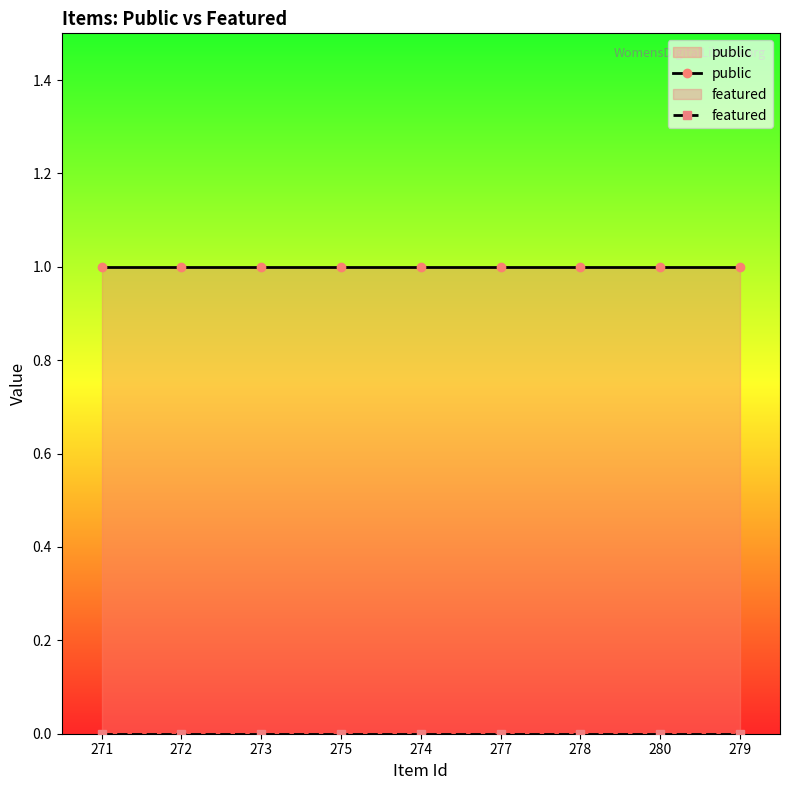

True or false: public has a value of 1 at 279.

True